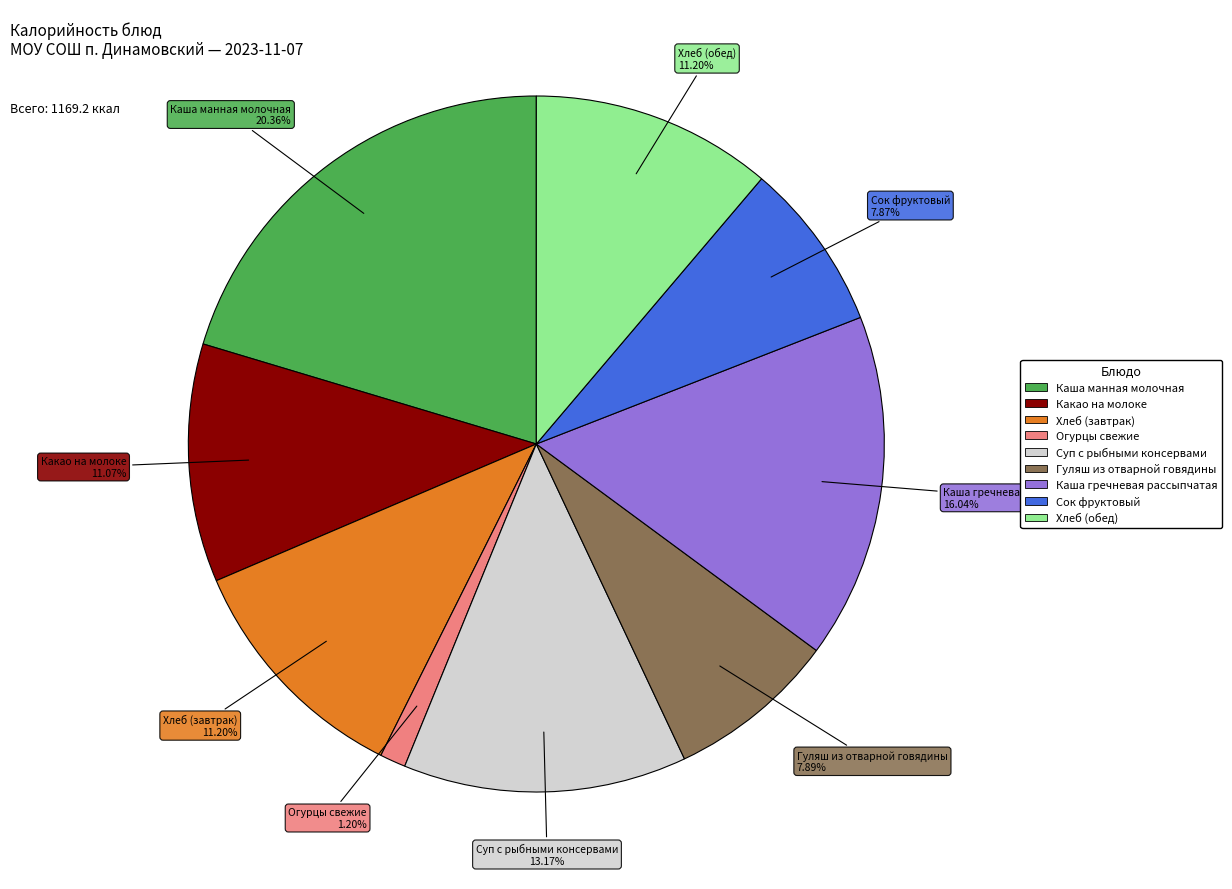

Does Сок фруктовый account for over 50% of the chart?

No